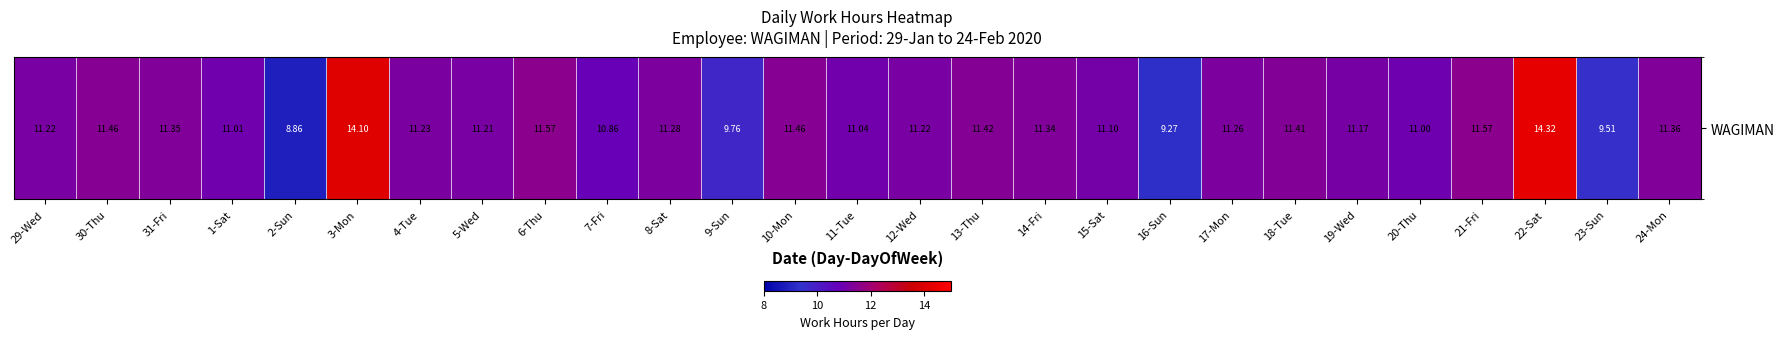

The chart shows a value of 23.8 at 3-Mon. True or false?

False